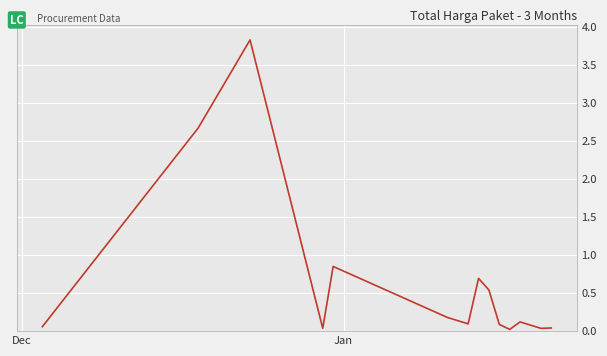

What is the greatest value displayed?

3.8